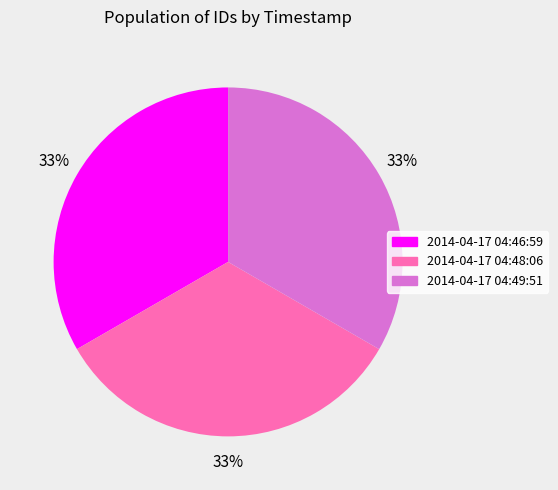

What is the ratio of the value at 2014-04-17 04:48:06 to the value at 2014-04-17 04:49:51?

1.0